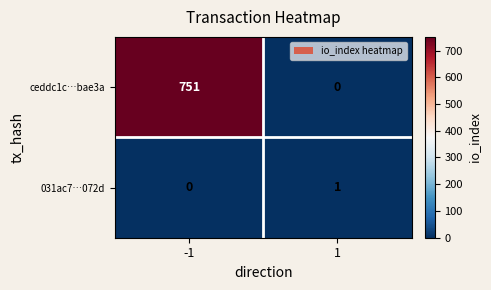

What is the spread (max minus min) of values at 1?

1